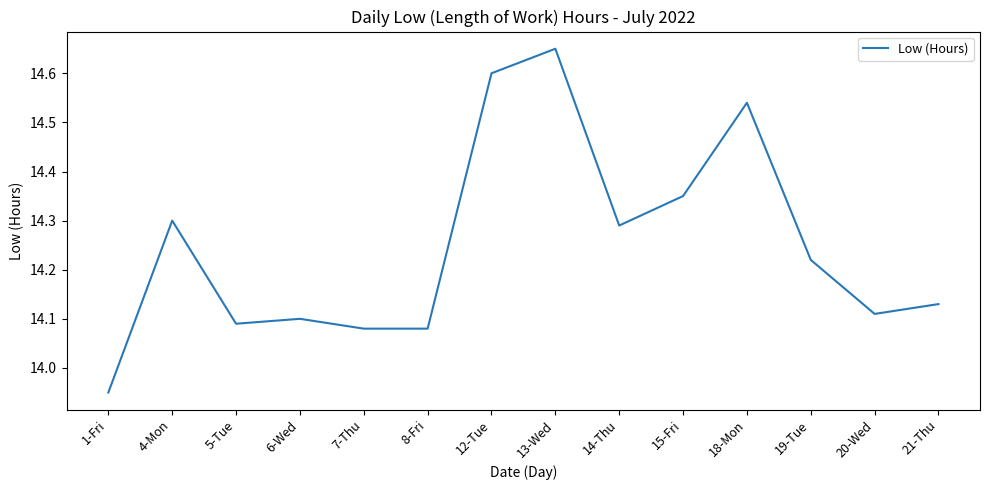

What position from the right is 21-Thu?

1